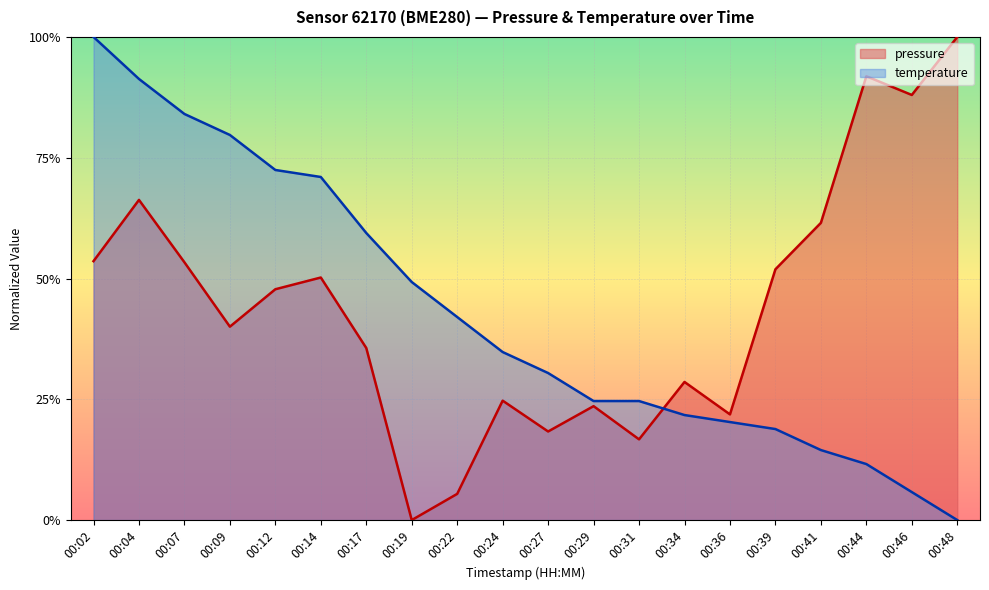

How many lines are shown in the chart?

2